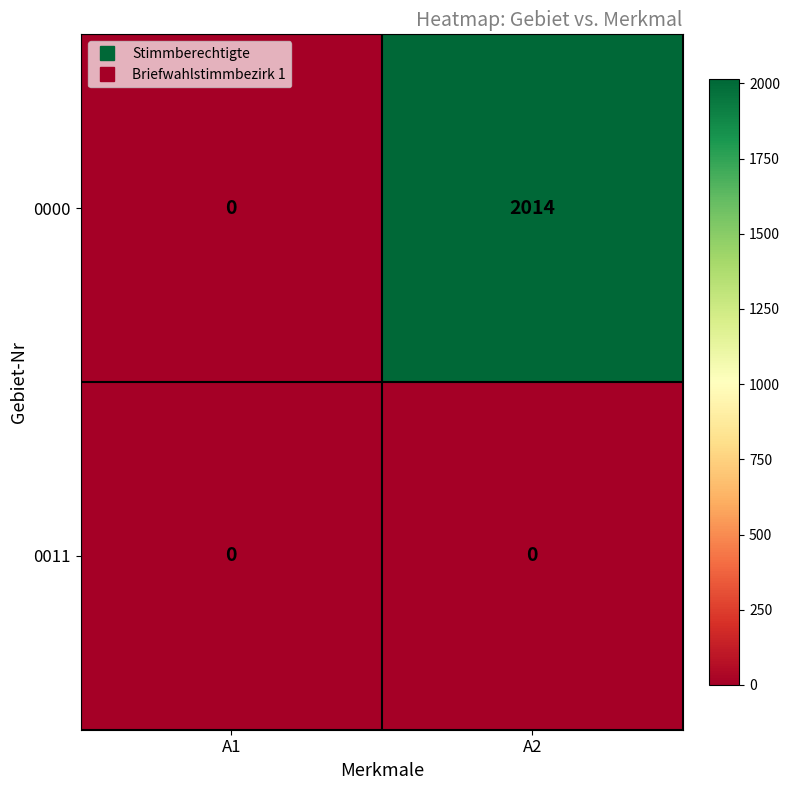

The 0011 series shows 0 at A2. True or false?

True